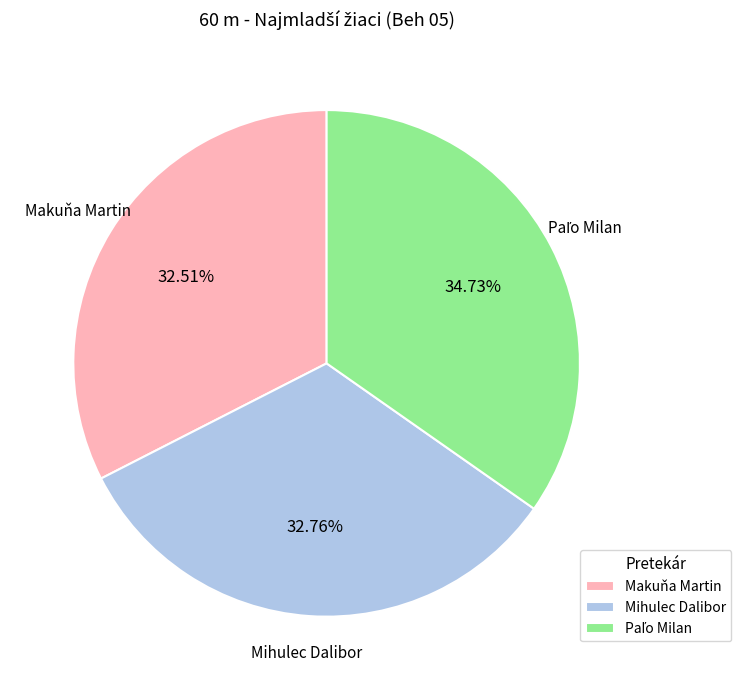

Is there a majority slice in this chart?

No